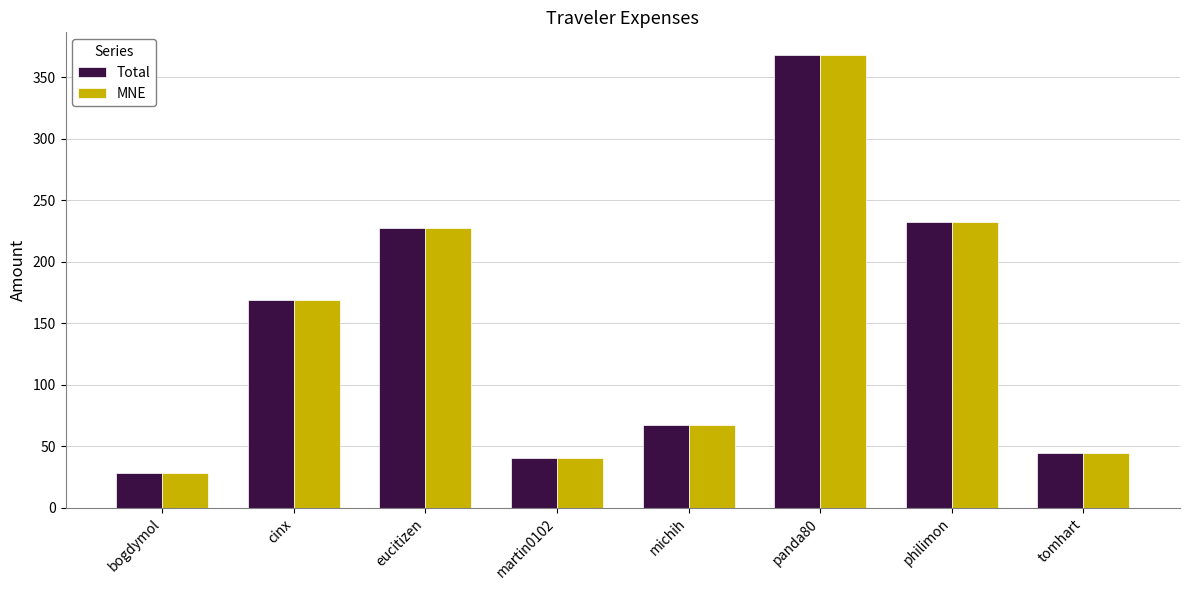

What is the difference between the second highest and minimum values in the MNE series?

204.6